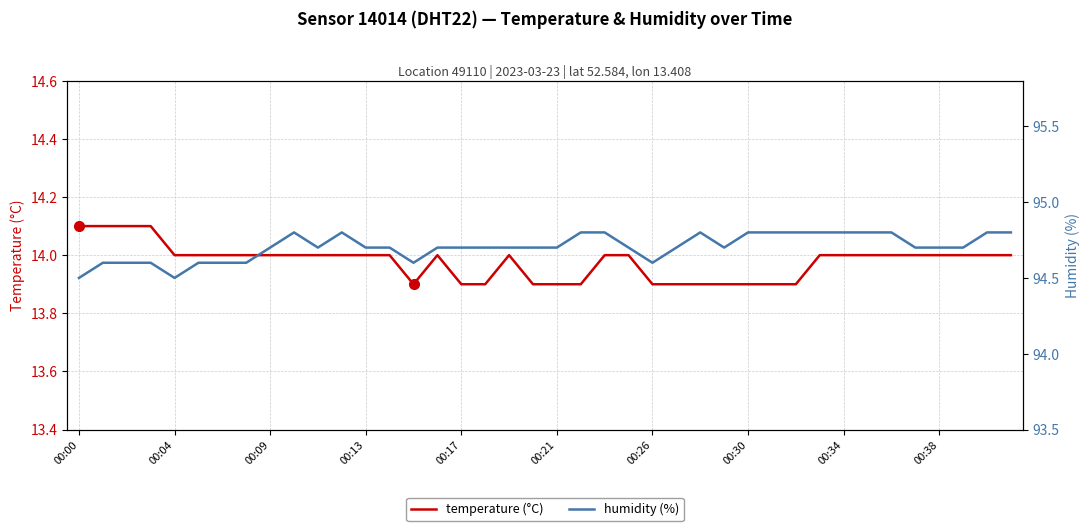

Is it true that temperature (°C) equals 14.0 at 33?

True